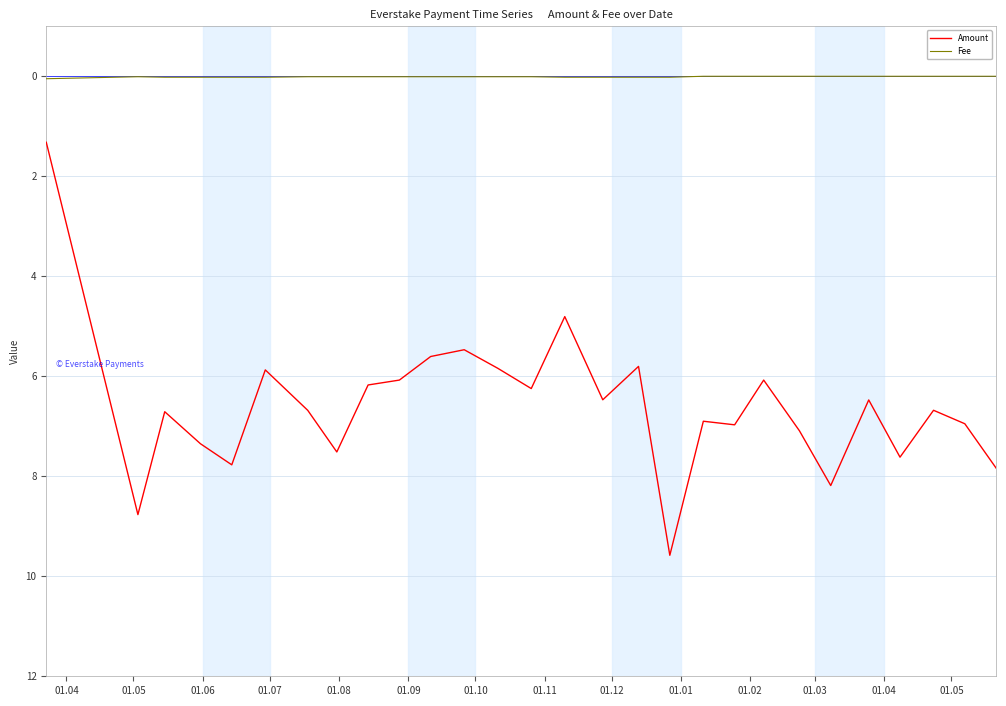

Which series has the largest total across all categories?

Amount